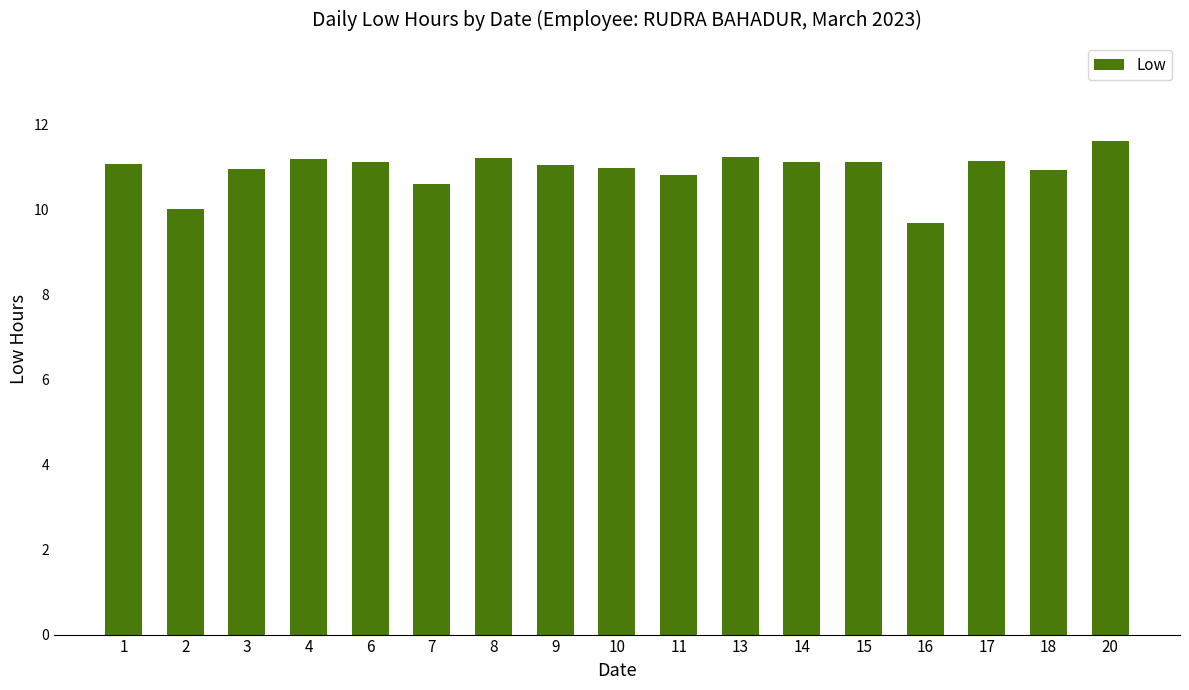

What is the value of the 4th bar from the left?

11.2